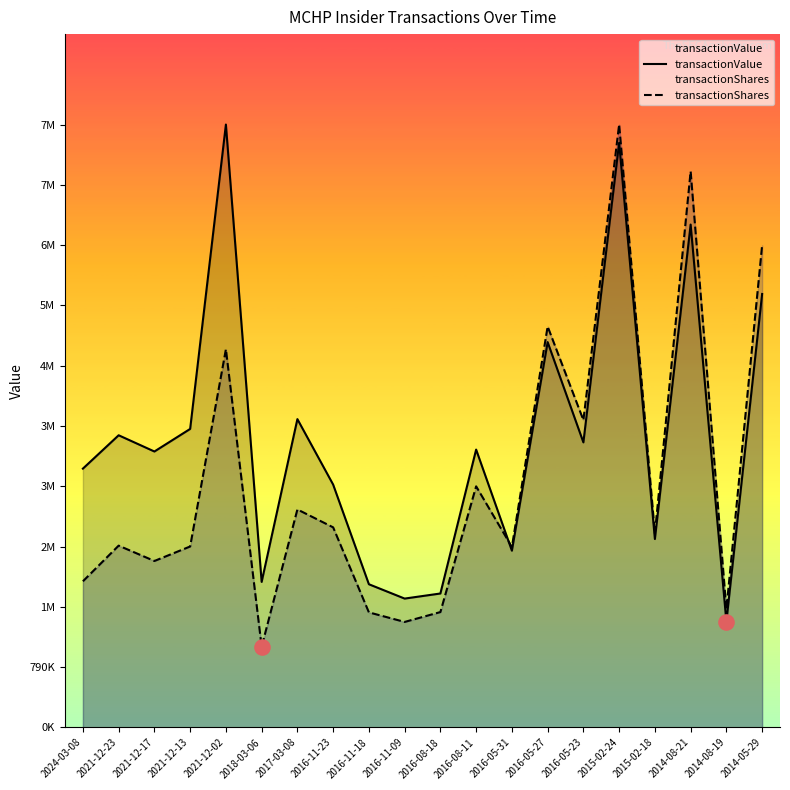

What are all the series names shown in the legend?

transactionValue, transactionShares